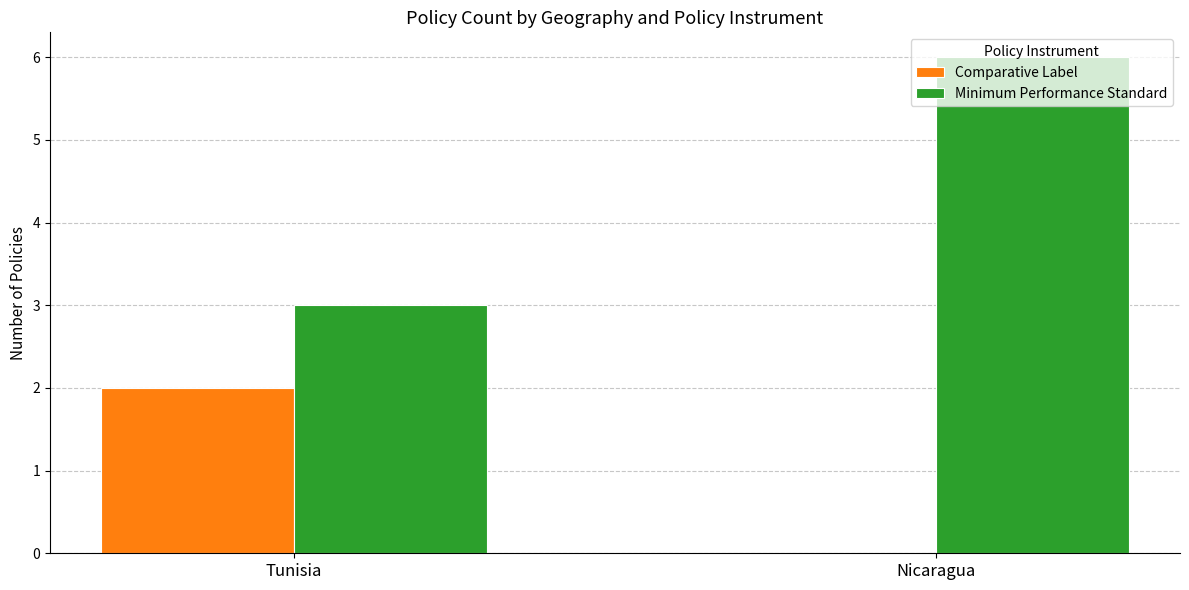

What is the spread (max minus min) of values at Tunisia?

1